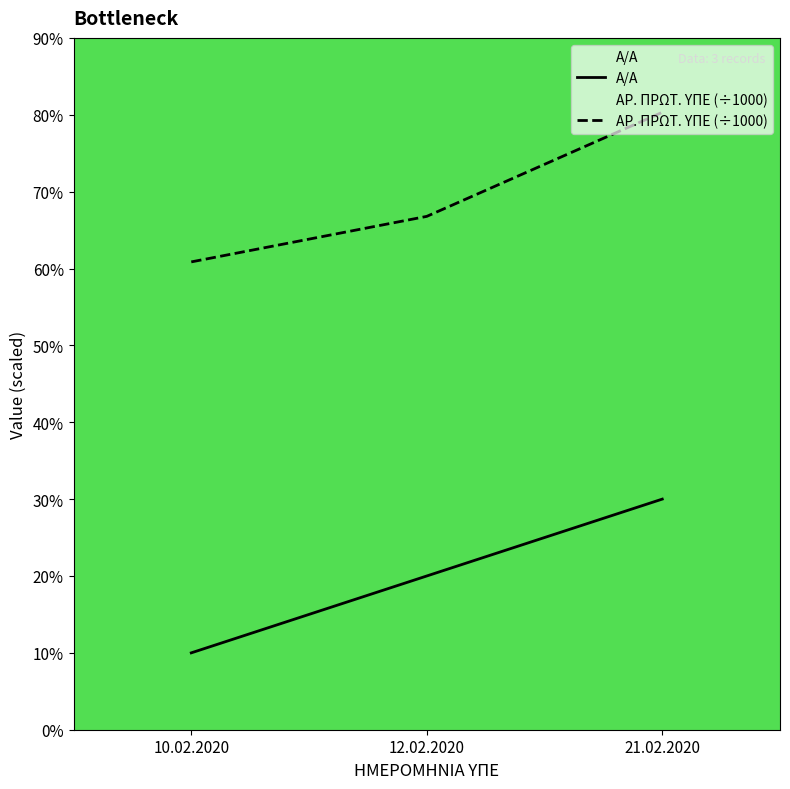

True or false: ΑΡ. ΠΡΩΤ. ΥΠΕ (÷1000) has a value of 2.7 at 10.02.2020.

False